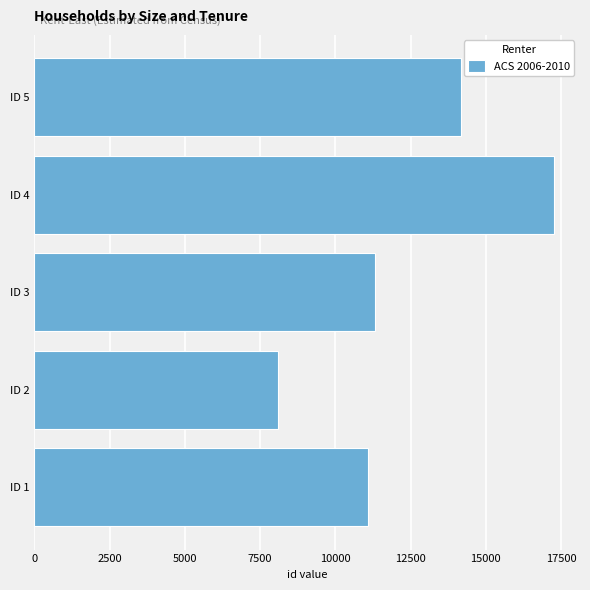

How many data points are less than 11323?

2